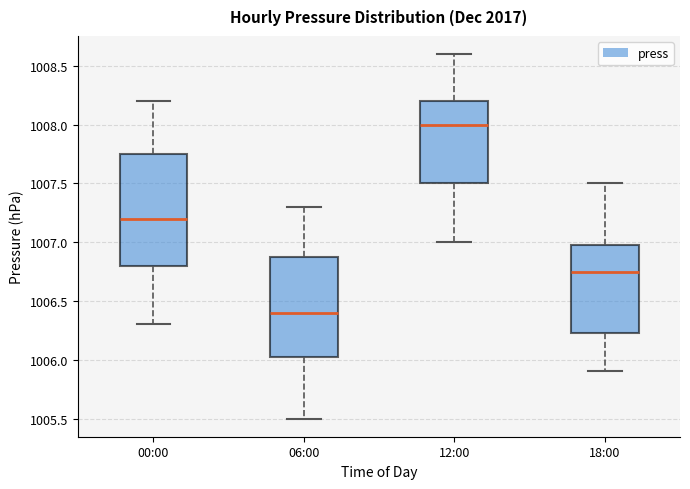

Which box has the lowest median line?

06:00